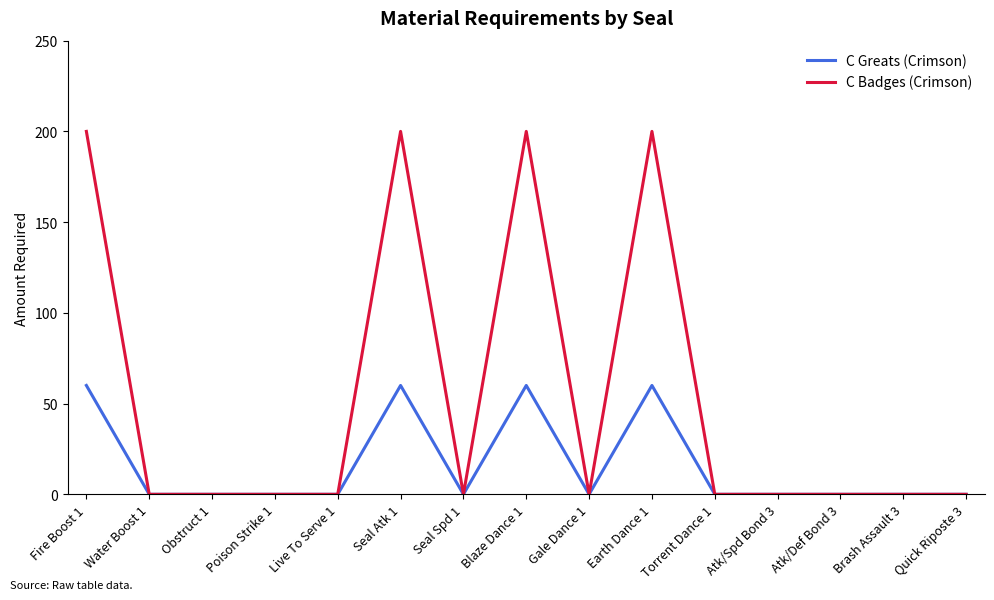

Rank the series by their average value, from highest to lowest.

C Badges (Crimson), C Greats (Crimson)